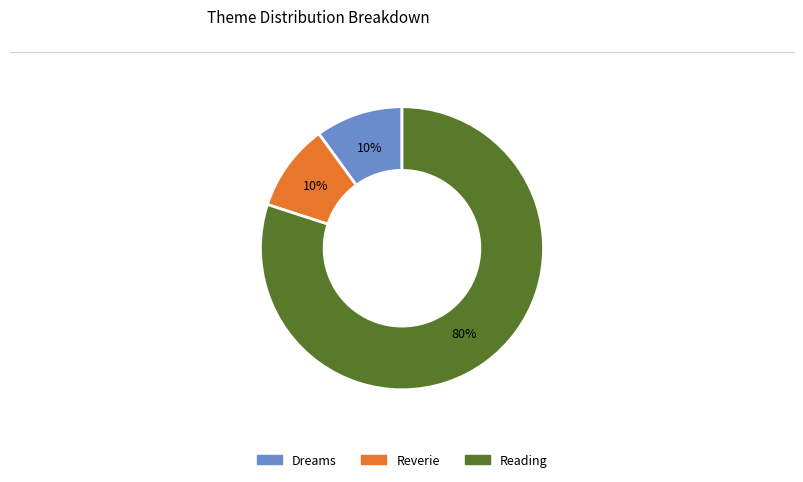

Is the sum of Reading and Dreams greater than half?

Yes